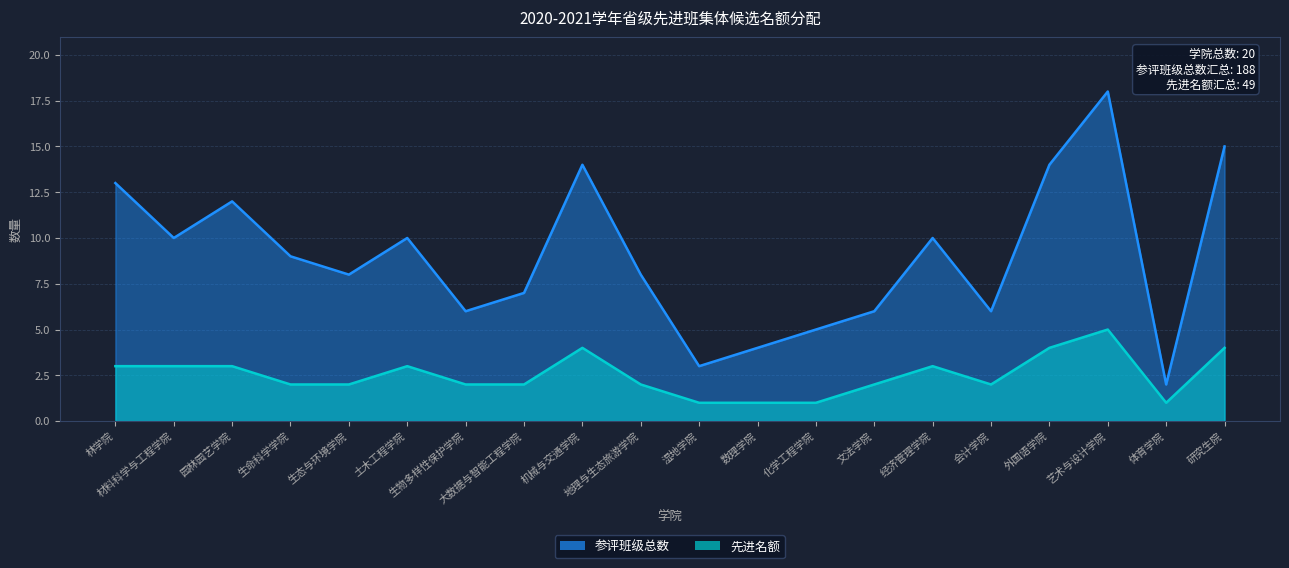

Which series has the largest range (max minus min)?

参评班级总数